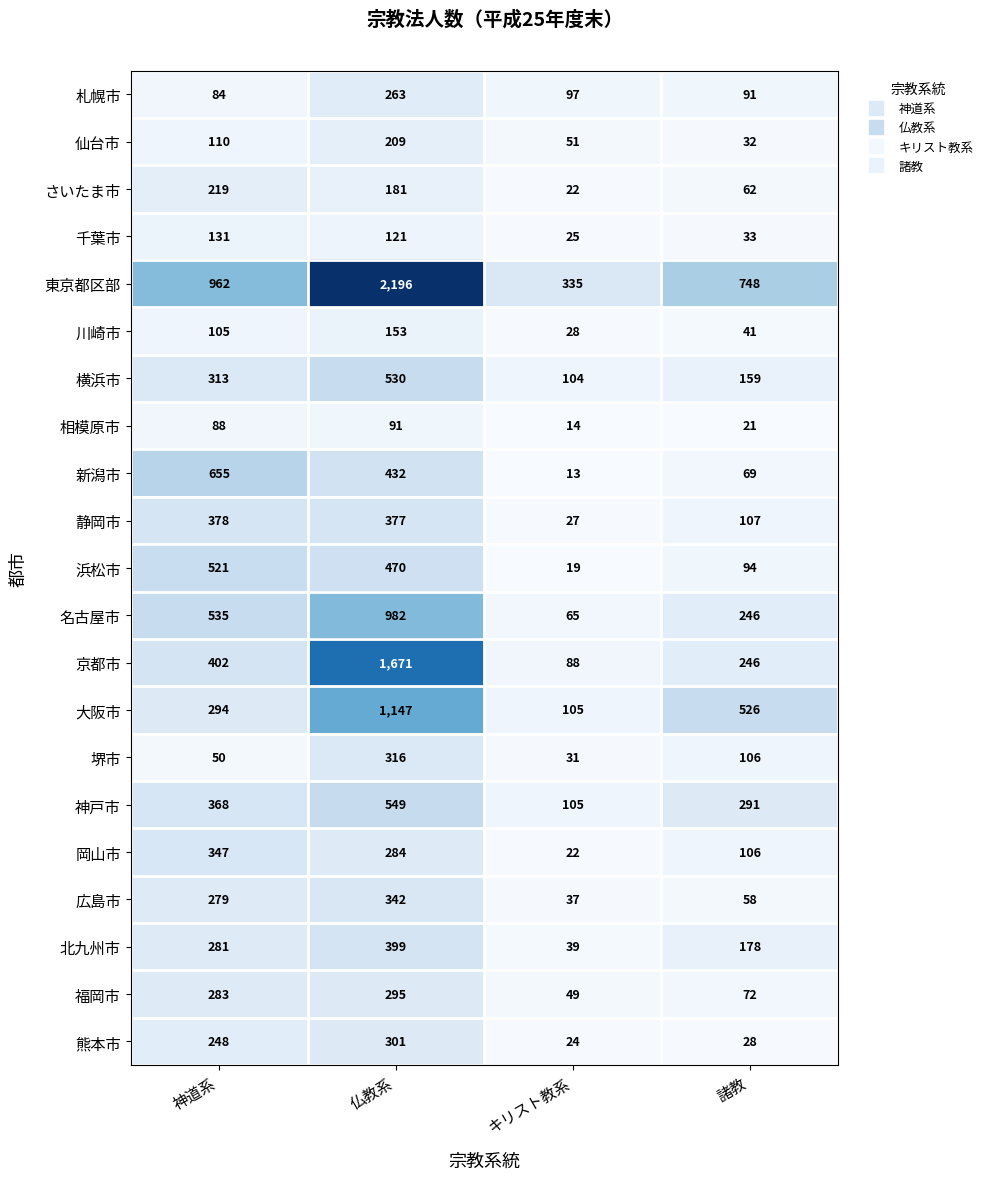

What is the lowest value of the さいたま市 series?

22